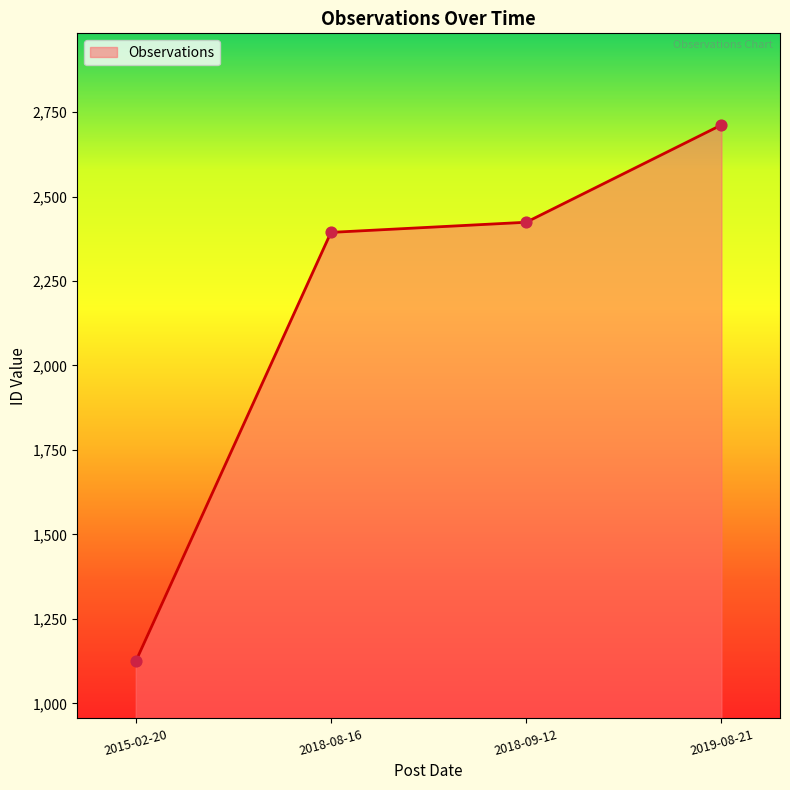

What is the change in value from 2015-02-20 to 2018-08-16?

+1270